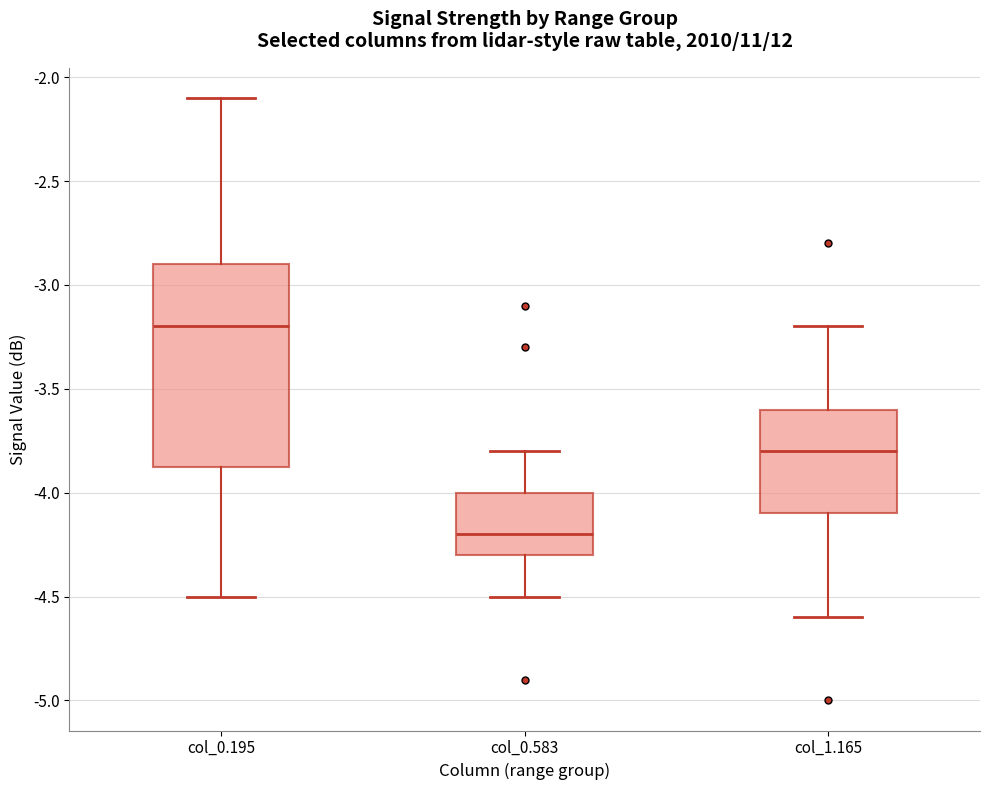

Where is the lower edge of the box for col_0.583 on the y-axis? The values are not printed on the chart, so give them approximately, as read against the axis.

-4.30